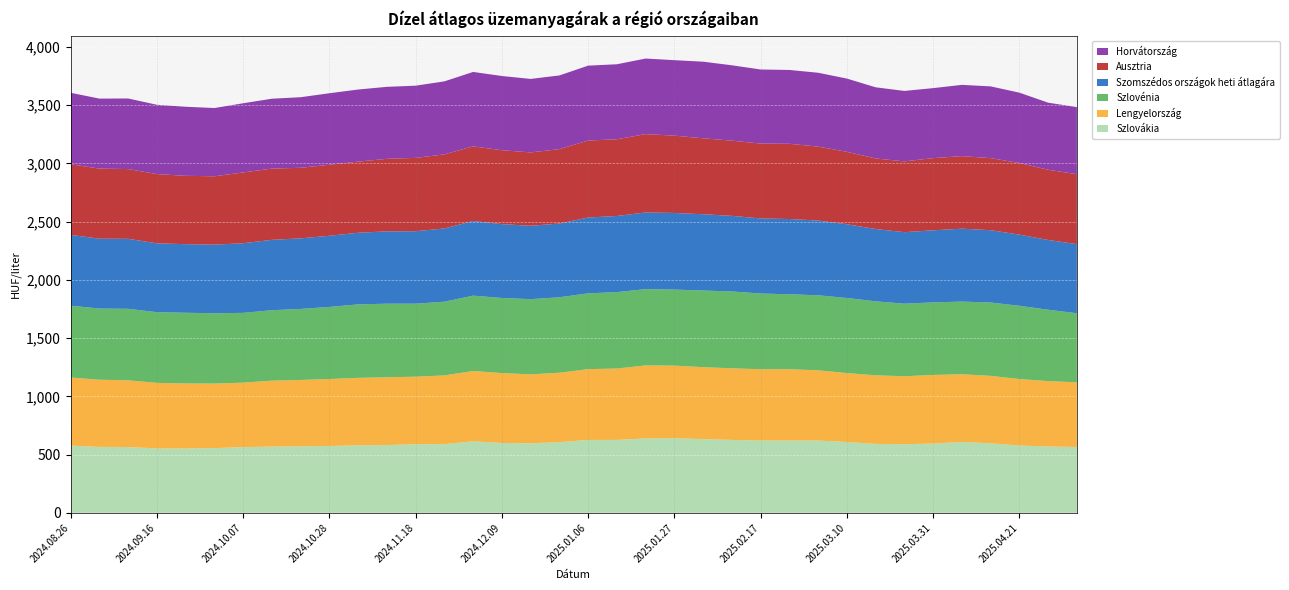

Reading left to right, transcribe all the data shown in this chart.

Szlovákia: 577	566	565	553	553	556	564	569	572	574	580	582	589	590	614	600	597	607	626	626	639	641	633	626	621	621	621	608	592	589	595	609	597	578	570	565
Lengyelország: 585	577	573	563	558	554	554	566	569	575	579	582	580	590	604	600	592	596	608	613	627	623	618	615	612	612	603	592	589	584	589	581	579	571	561	556
Szlovénia: 617	611	614	607	607	604	599	605	610	619	631	632	627	633	647	645	646	648	651	656	655	653	658	660	650	644	644	645	635	623	623	624	630	629	613	593
Szomszédos országok heti átlagára: 608	600	601	591	589	589	598	604	606	611	615	621	622	629	641	634	630	633	651	654	658	658	655	649	645	646	642	633	621	614	619	626	621	611	599	593
Ausztria: 606	602	599	595	587	587	608	612	606	610	611	623	630	636	641	635	630	639	661	659	673	664	652	646	643	646	635	622	606	608	620	623	619	615	603	601
Horvátország: 614	601	606	595	593	586	594	600	606	614	619	618	620	627	639	637	631	633	643	644	649	648	658	647	636	634	634	629	611	605	601	612	616	604	576	576